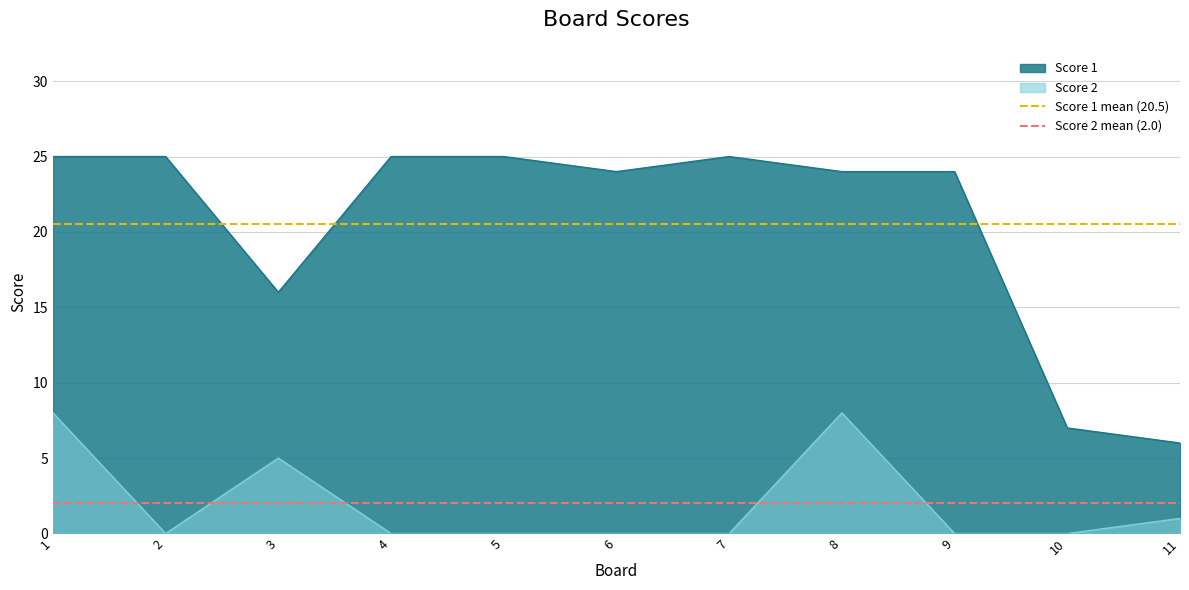

Rank the series by their average value, from highest to lowest.

Score 1 mean (20.5), Score 2 mean (2.0)